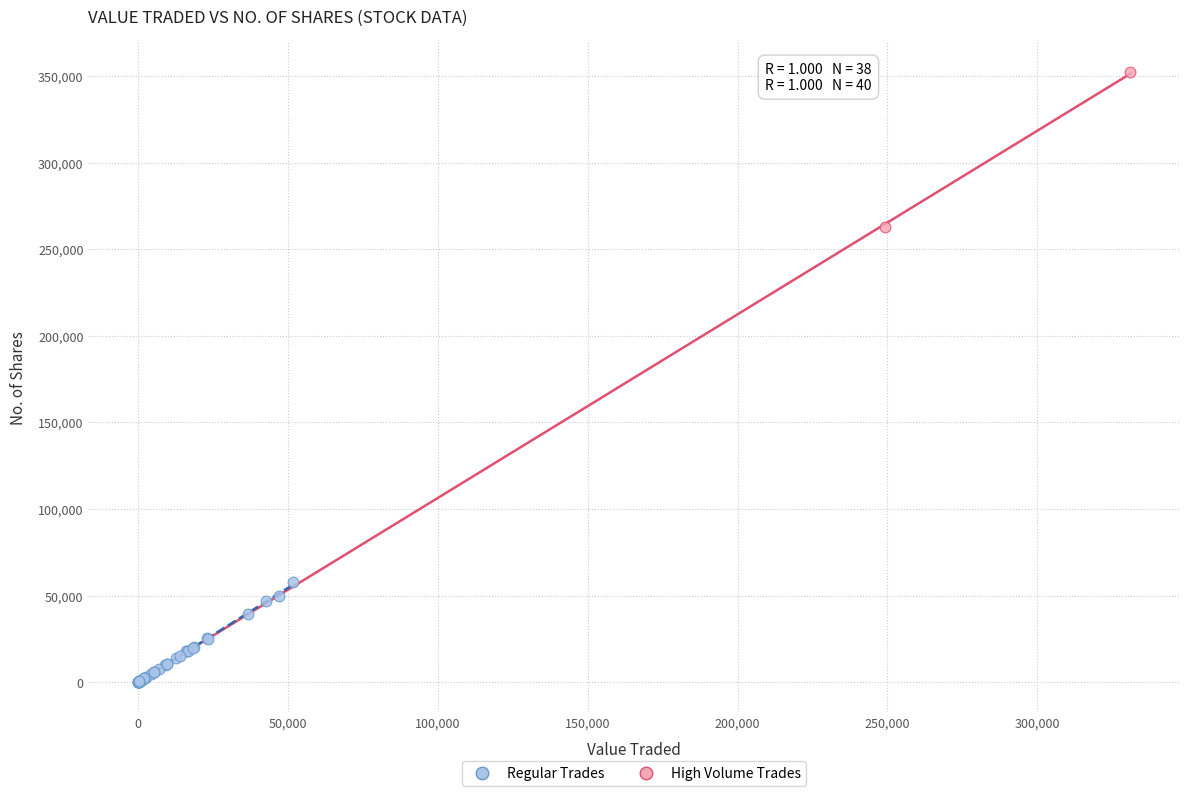

What are all the series names shown in the legend?

Regular Trades, High Volume Trades